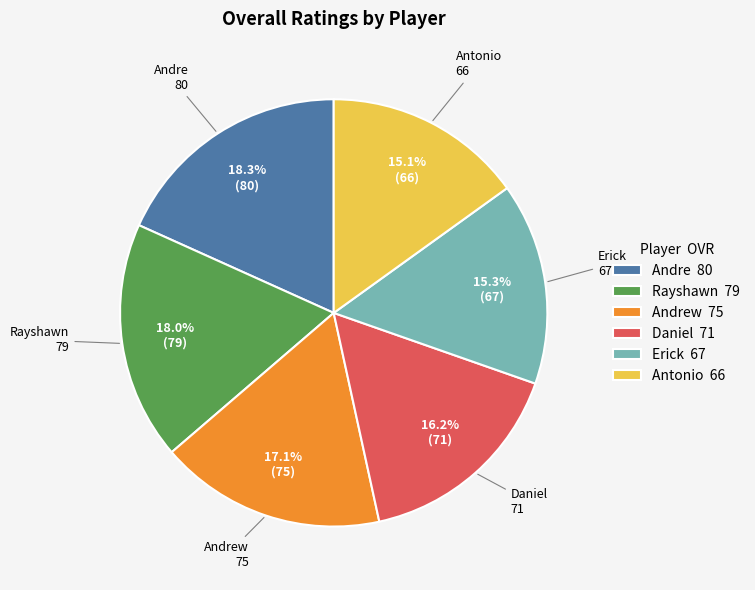

To the nearest percent, what is the average slice percentage?

17%